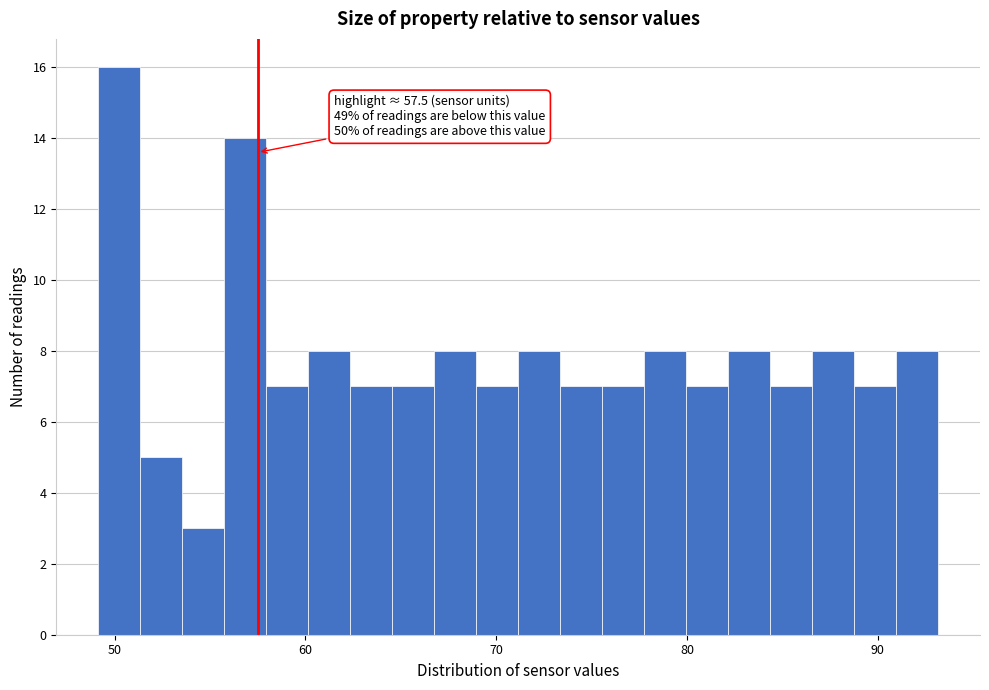

Around what value on the x-axis is the tallest bar? Give the approximate position of its centre, as read against the axis.

50